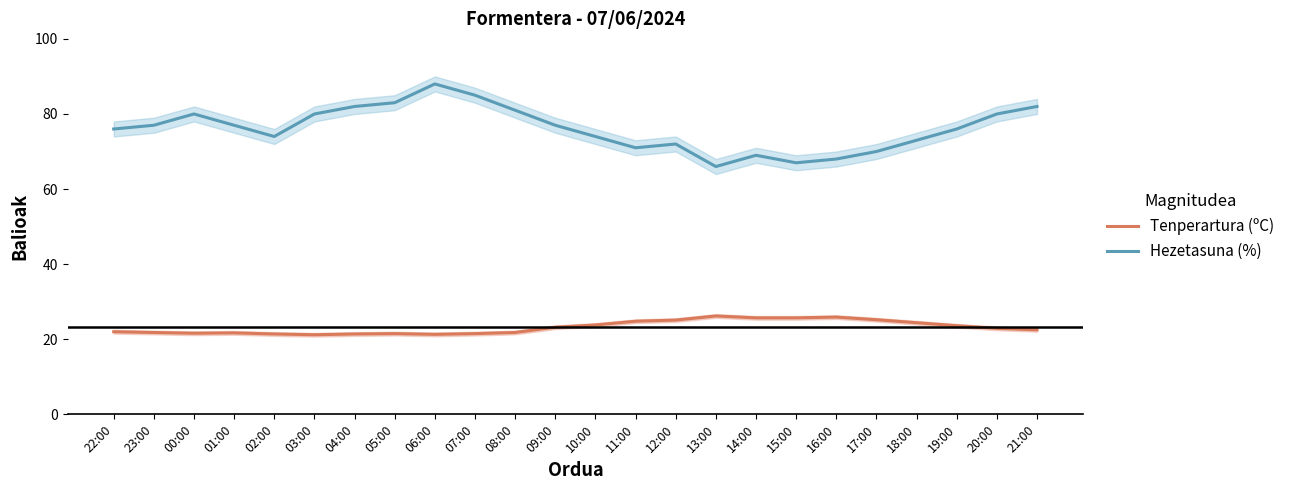

The Hezetasuna (%) series shows 18.6 at 15:00. True or false?

False